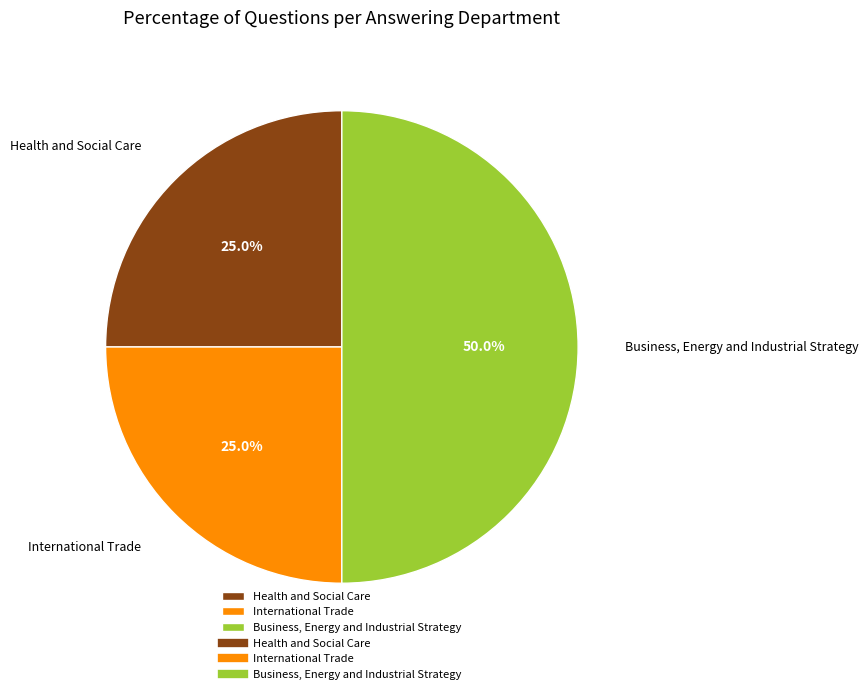

What percentage is the International Trade slice, to the nearest percent?

25%